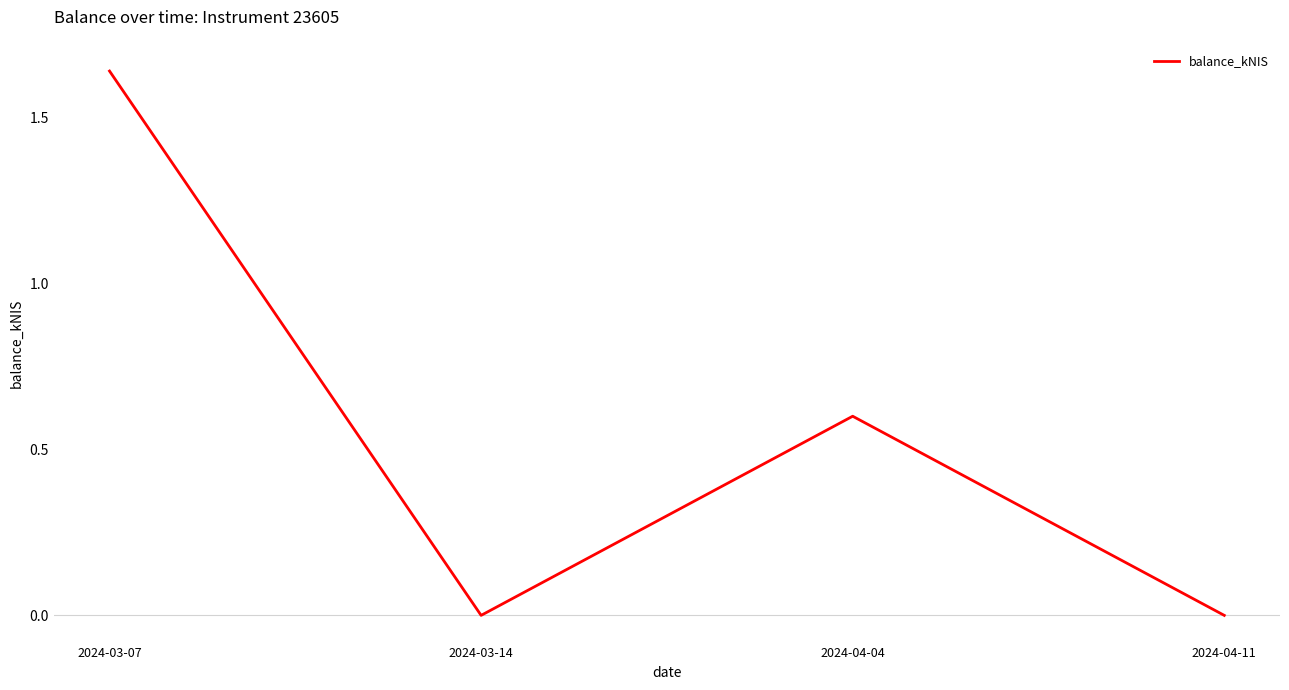

Which category has the highest value across all series?

2024-03-07